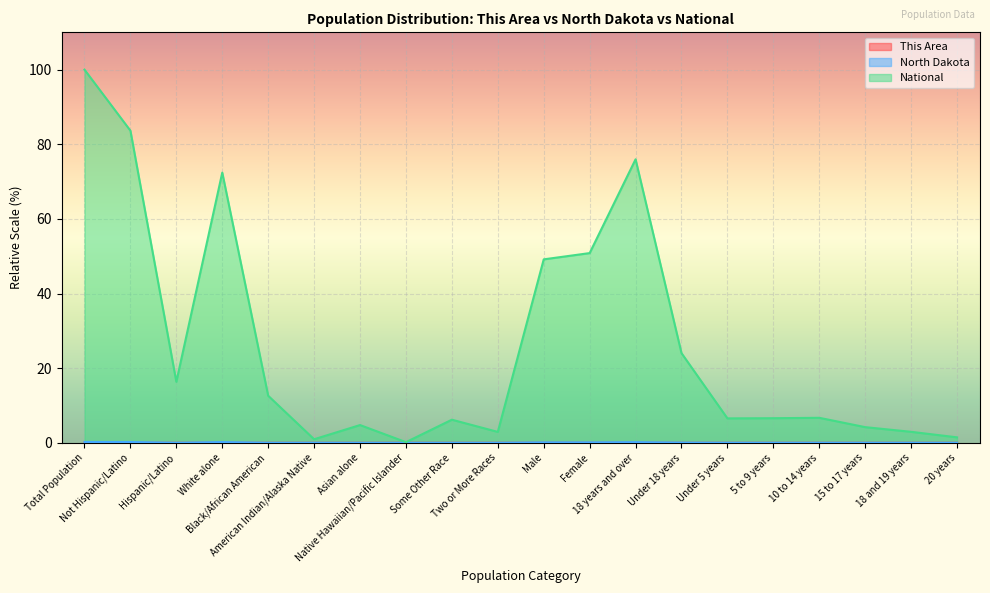

Which series has the largest total across all categories?

National